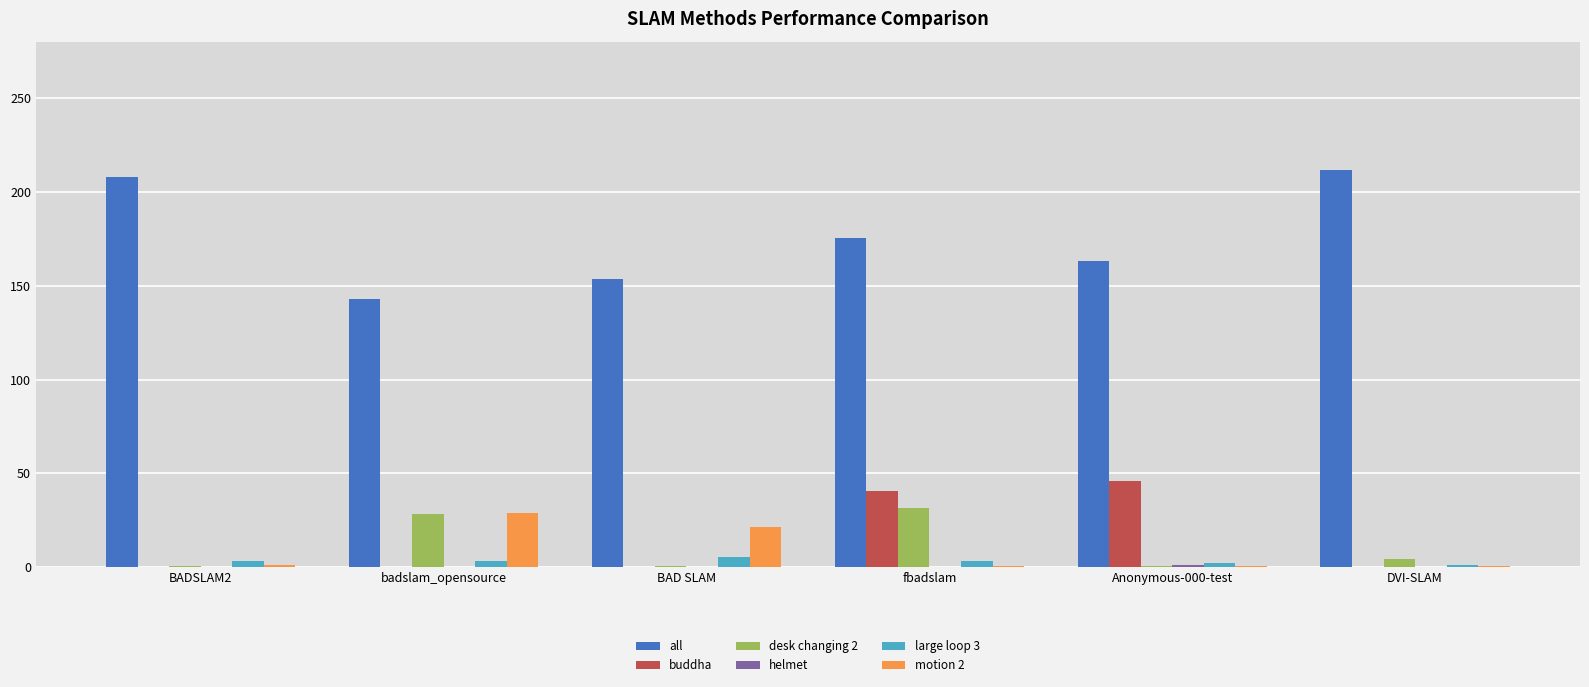

What is the sum of all buddha values?

87.3